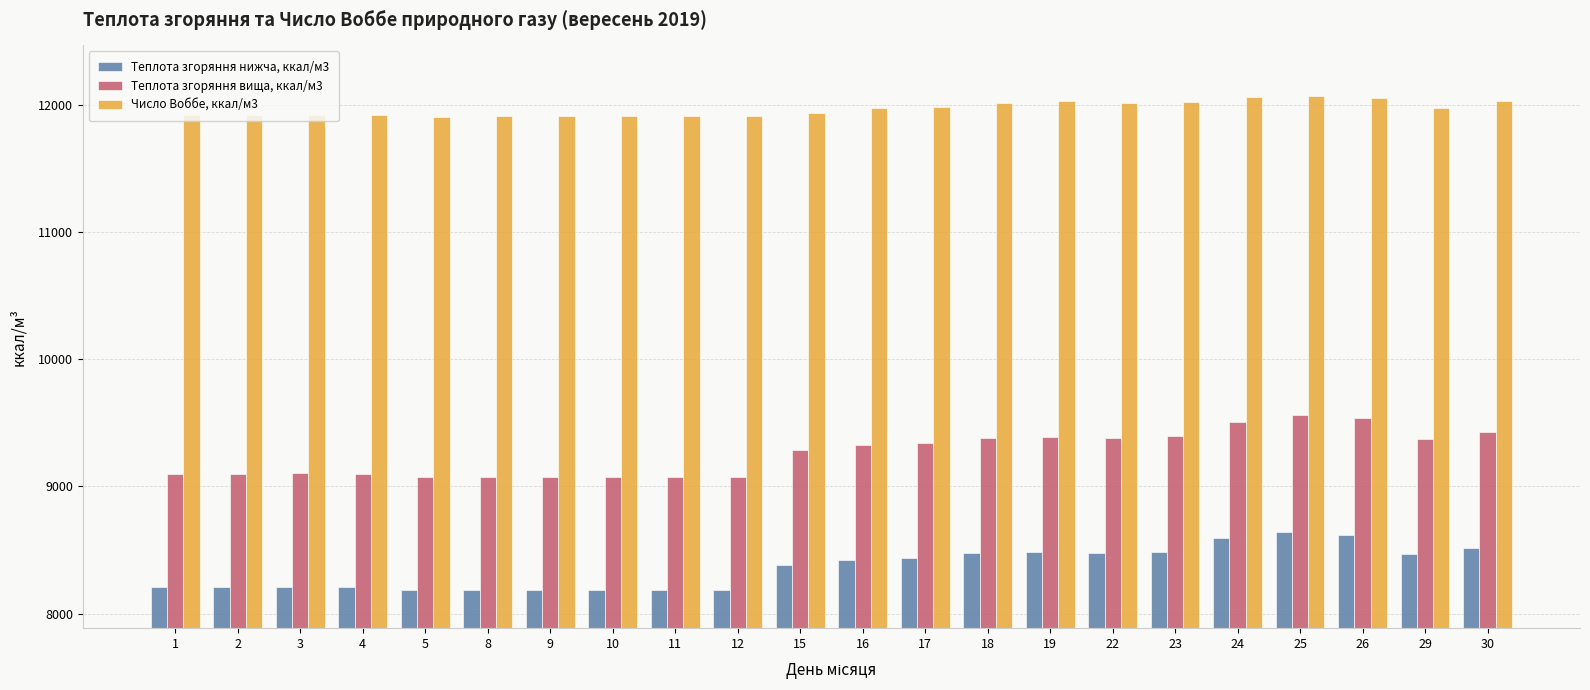

The value of Теплота згоряння нижча, ккал/м3 at 15 is 2624.6. True or false?

False